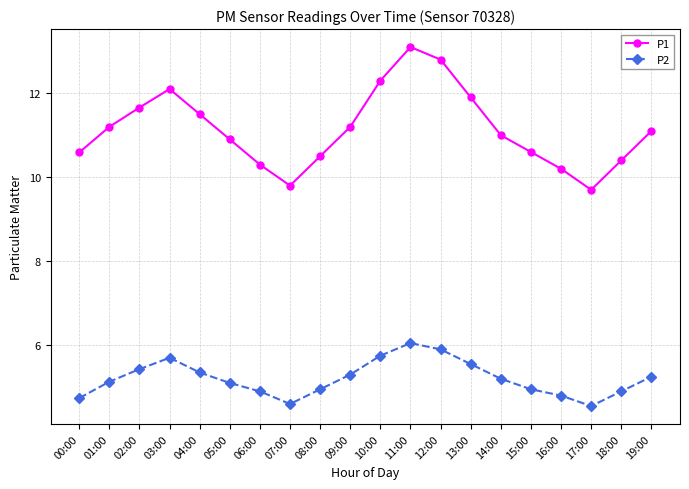

What is the average value of the P1 series?

11.1